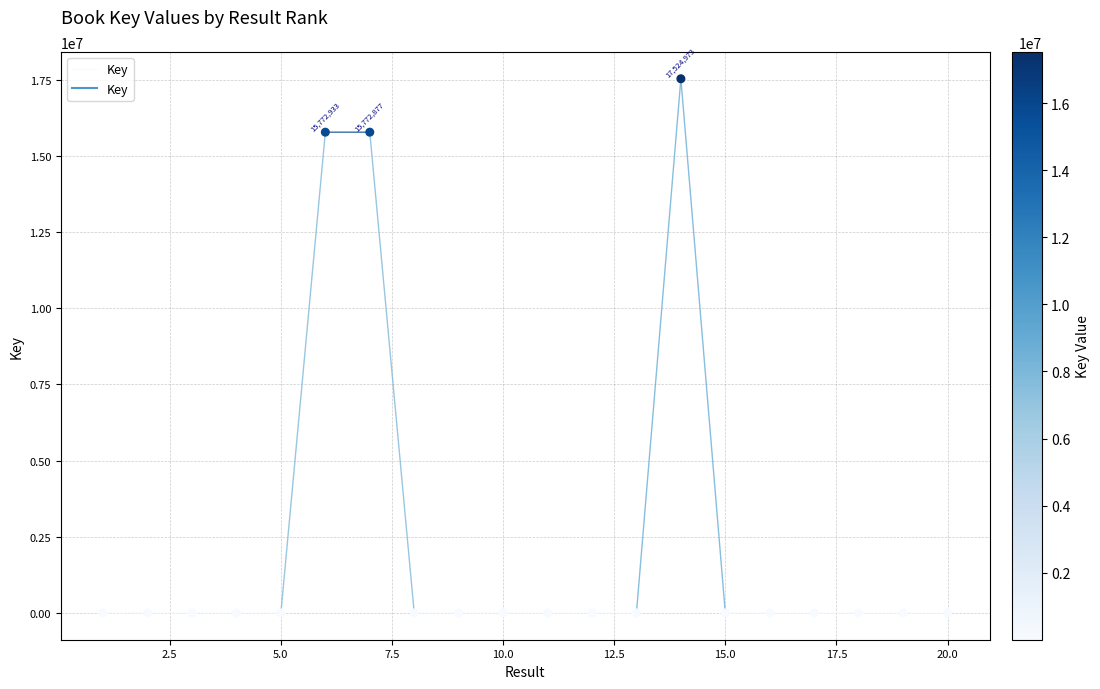

What is the range of X values (max minus min)?

19